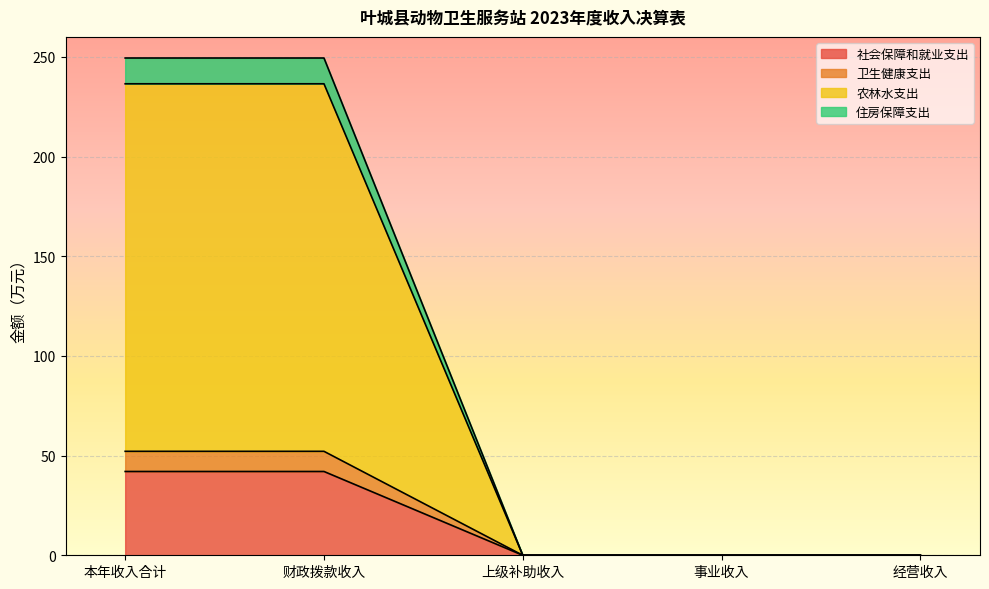

What is the total value across all series at 本年收入合计?

249.4